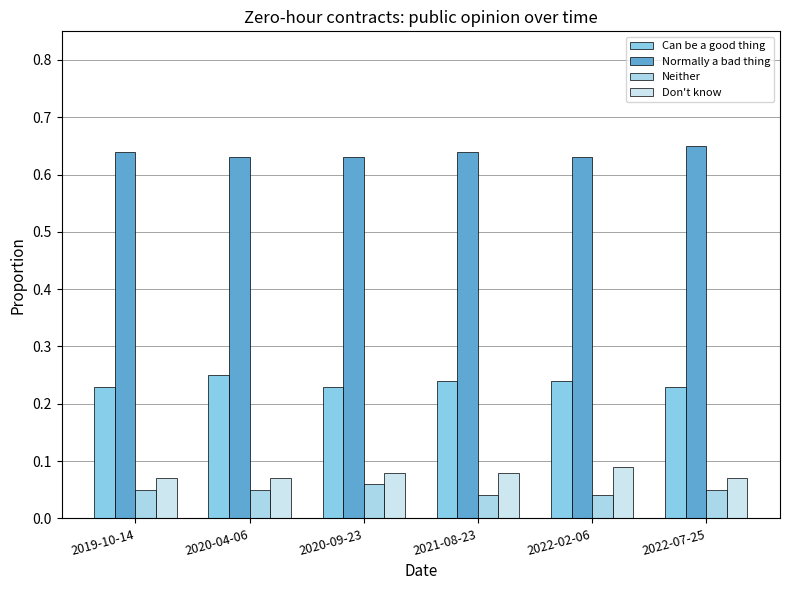

Rank the categories by Normally a bad thing value from highest to lowest.

2022-07-25, 2019-10-14, 2021-08-23, 2020-04-06, 2020-09-23, 2022-02-06